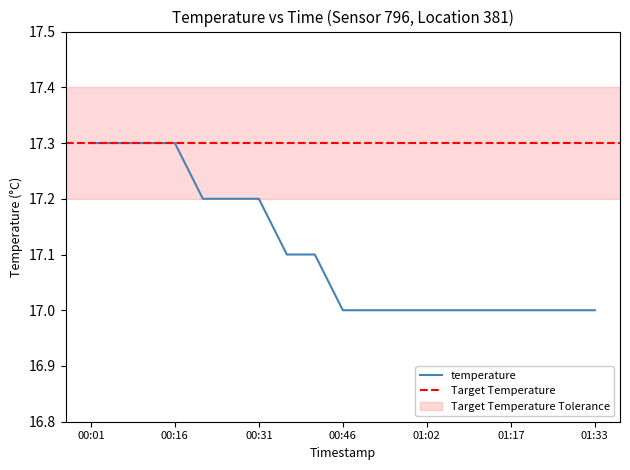

What position from the right is 01:22?

3